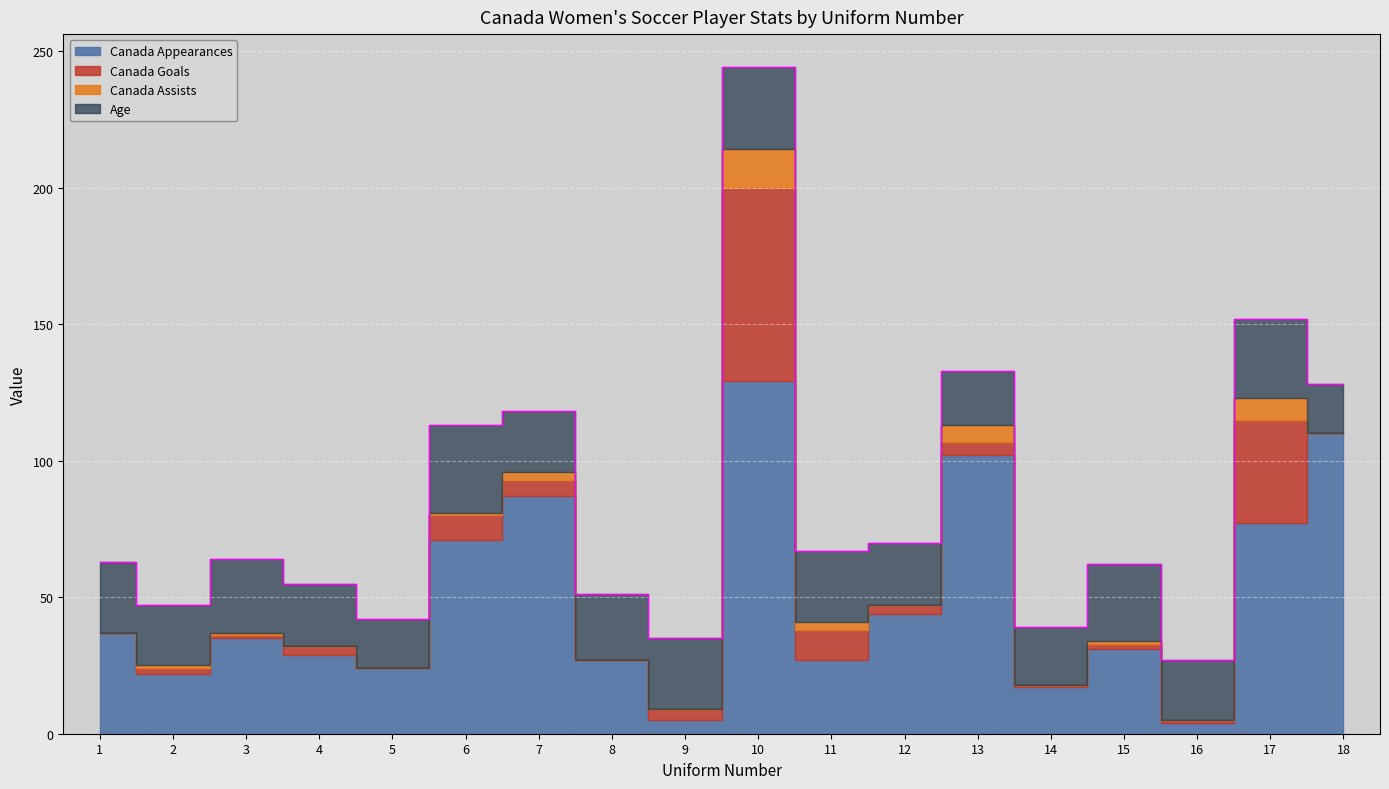

List the series in order of their peak value, highest first.

Canada Appearances, Canada Goals, Age, Canada Assists